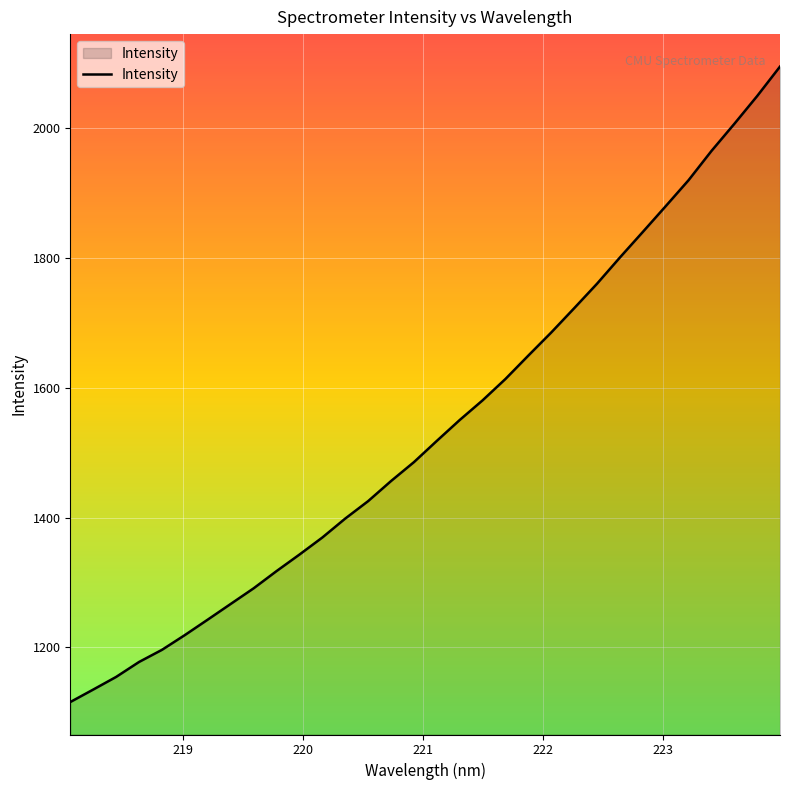

What is the smallest value displayed?

1116.0